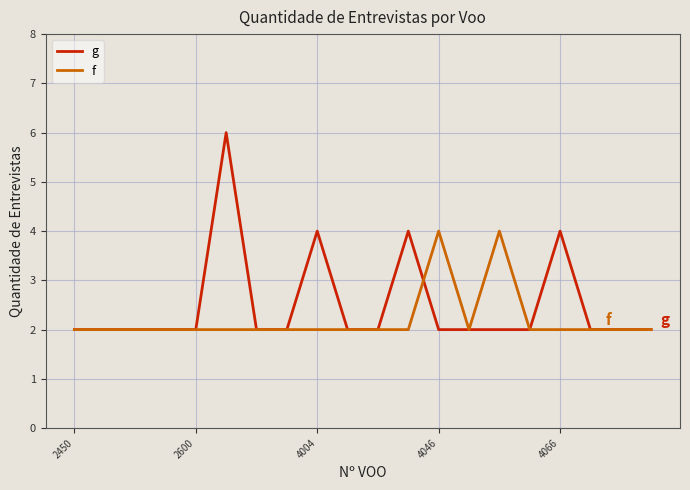

List the series in order of their peak value, lowest first.

f, g